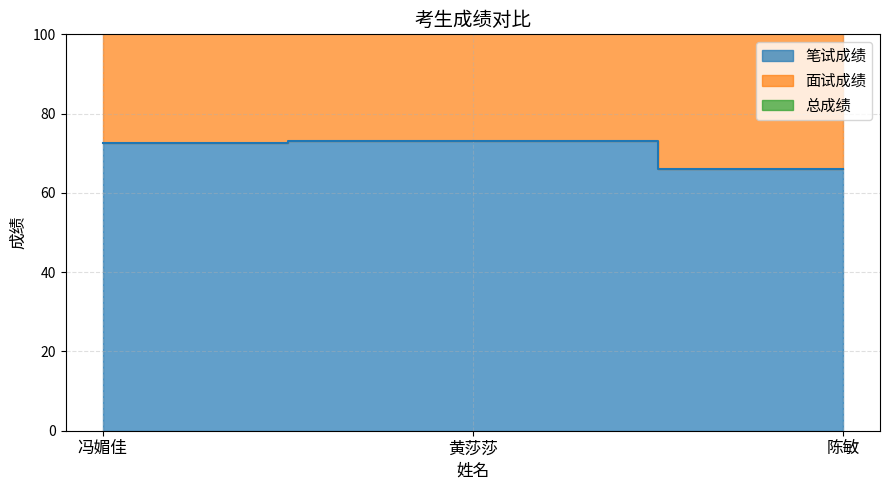

How many data points in 总成绩 are less than 148?

1